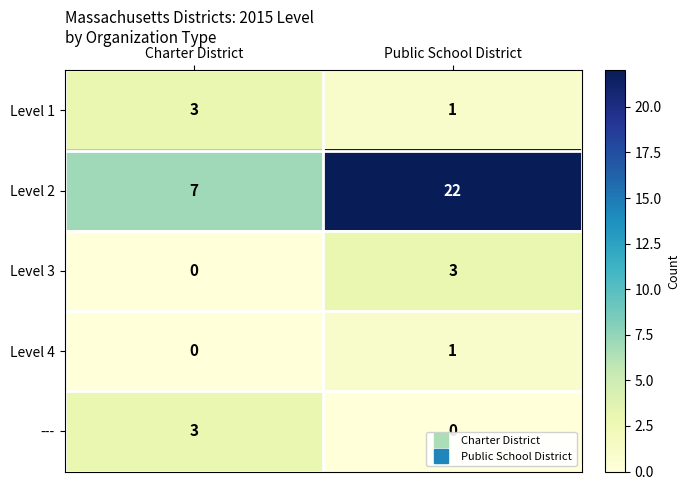

Reading right to left, transcribe all the data shown in this chart.

Level 1: 1	3
Level 2: 22	7
Level 3: 3	0
Level 4: 1	0
---: 0	3